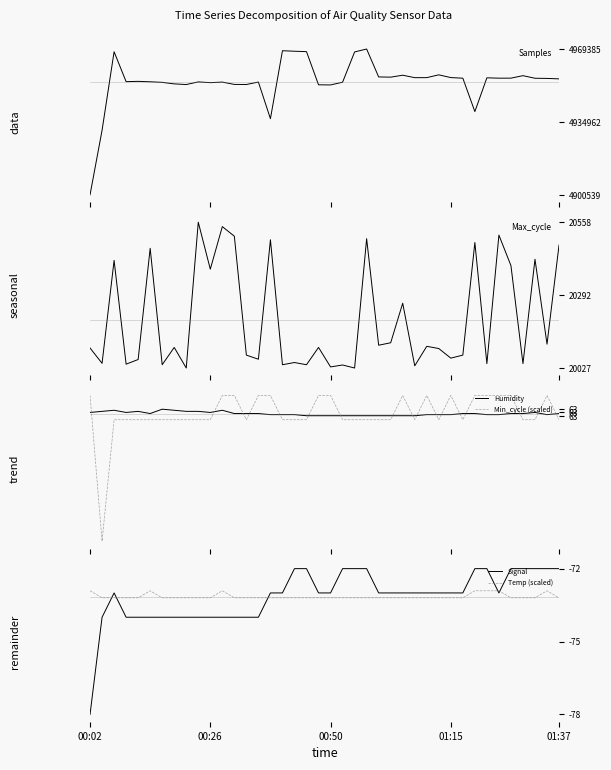

What is the highest value of the Min_cycle (scaled) series?

64.6